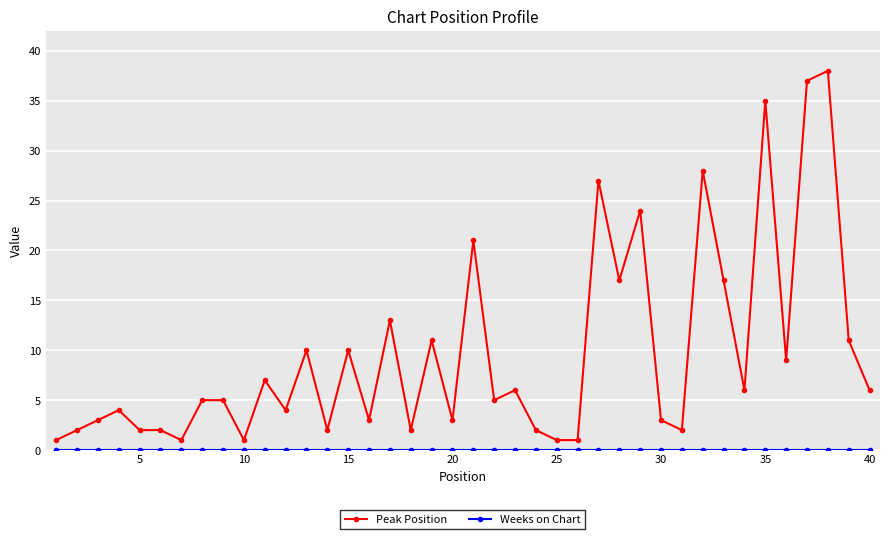

What is the maximum value shown in the chart?

38